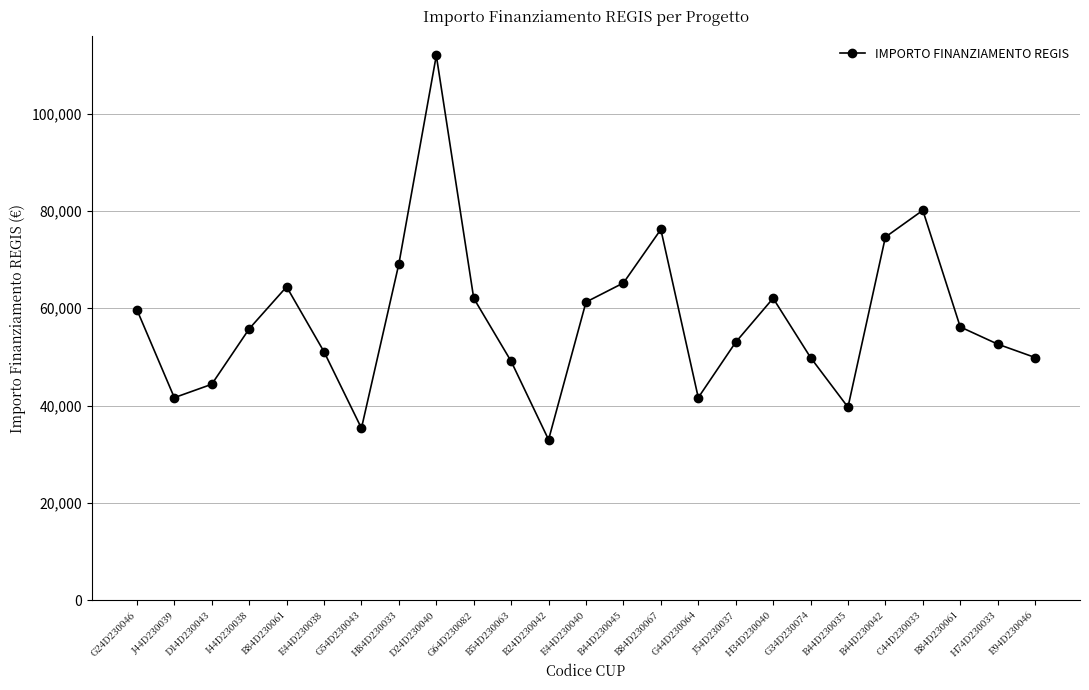

Does the chart have visible grid lines?

Yes